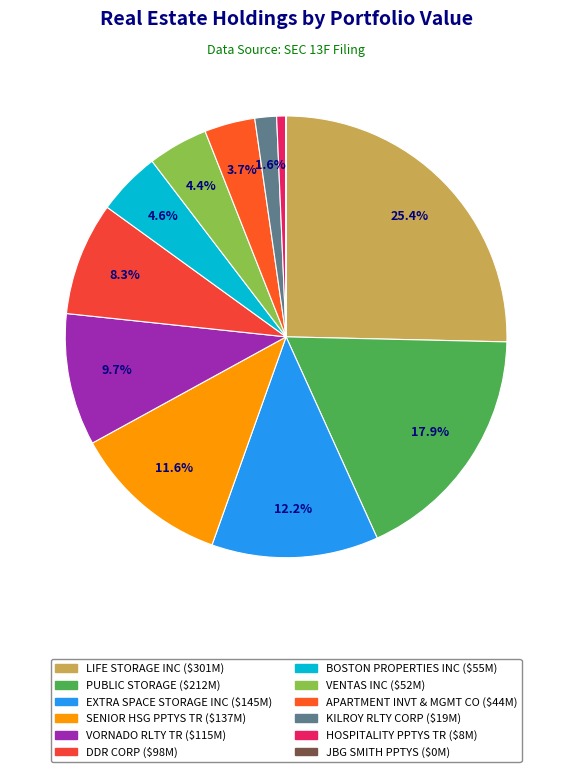

How many segments does this pie chart have?

12